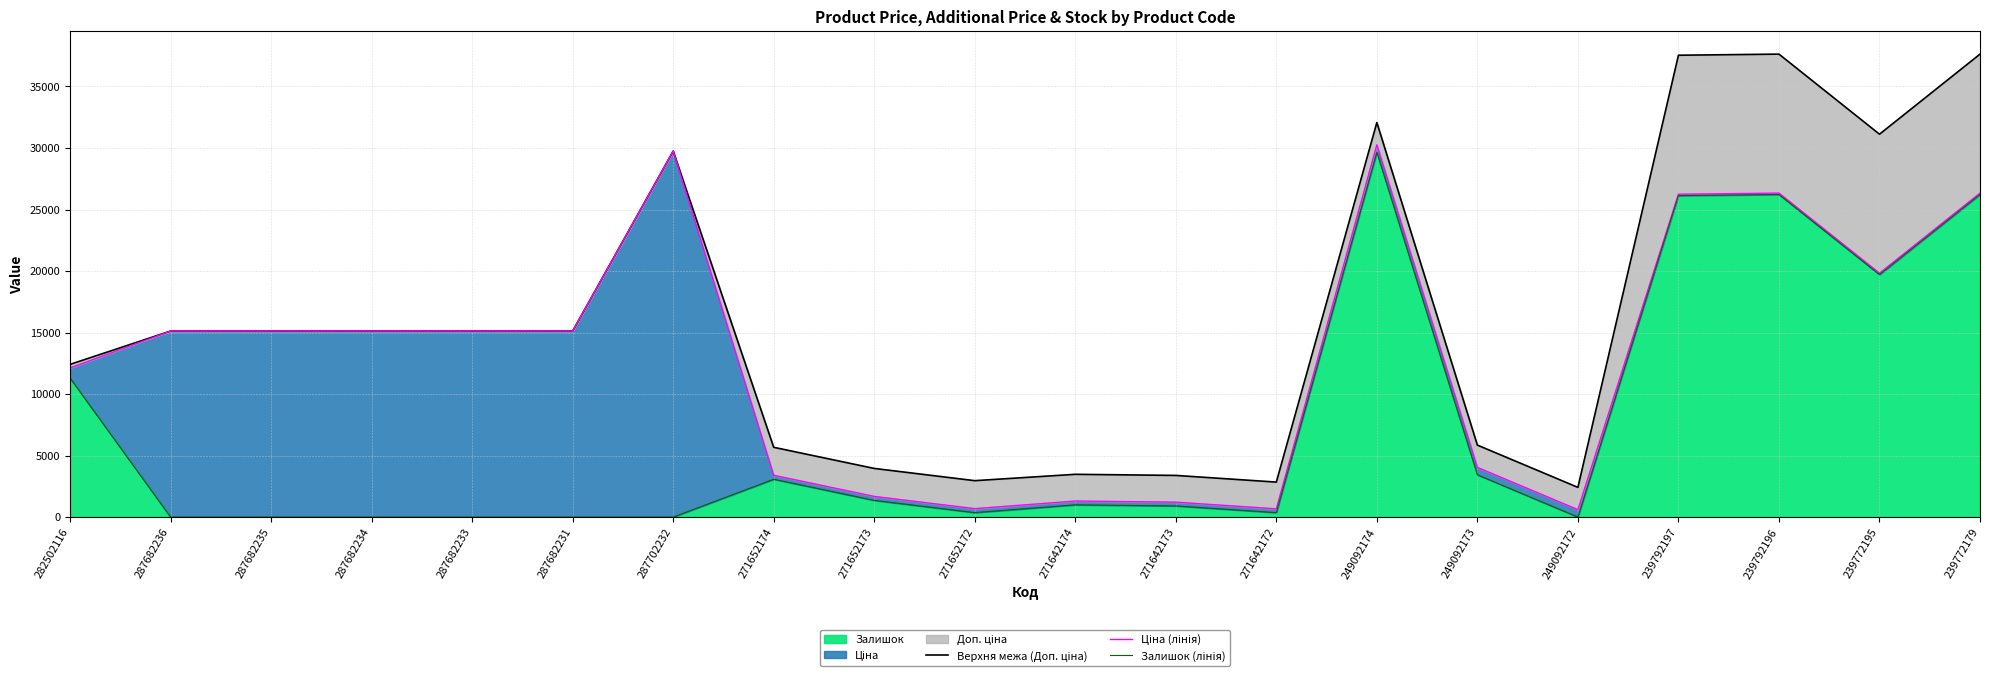

Which series has the largest range (max minus min)?

Верхня межа (Доп. ціна)